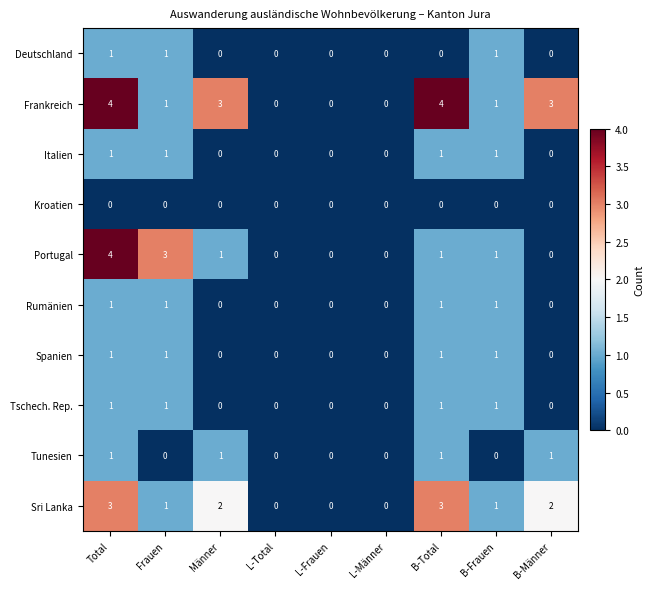

What is the sum of all Rumänien values?

4